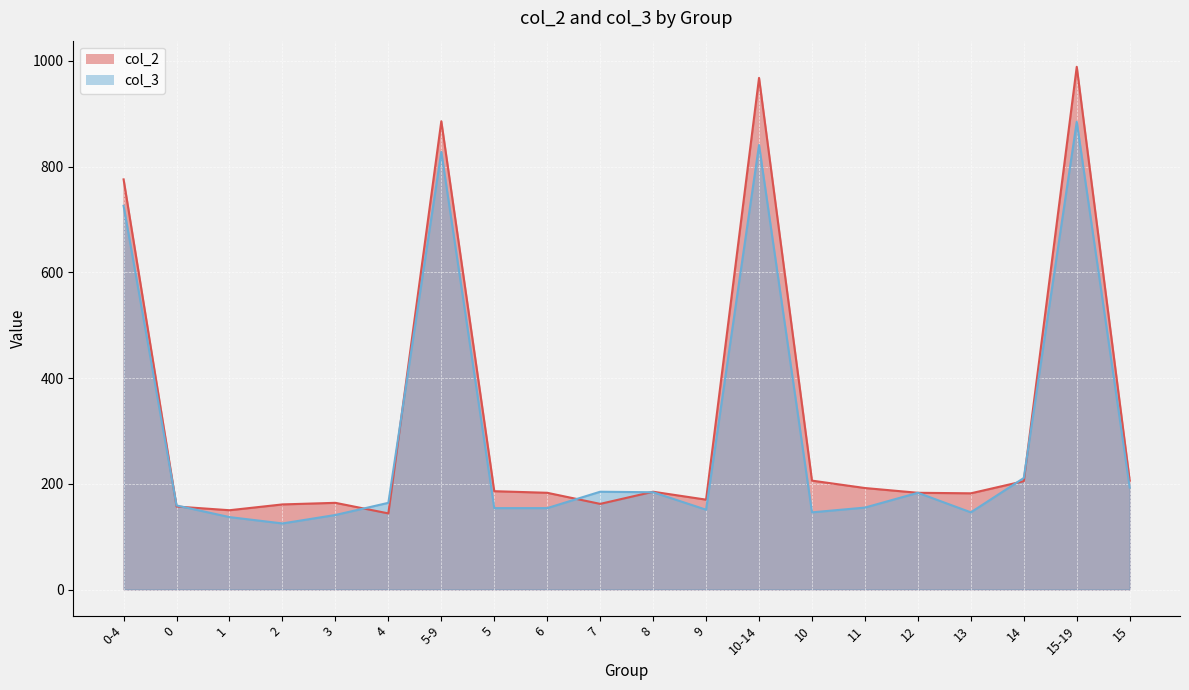

Between which two adjacent categories do col_2 and col_3 first intersect?

0-4 and 0